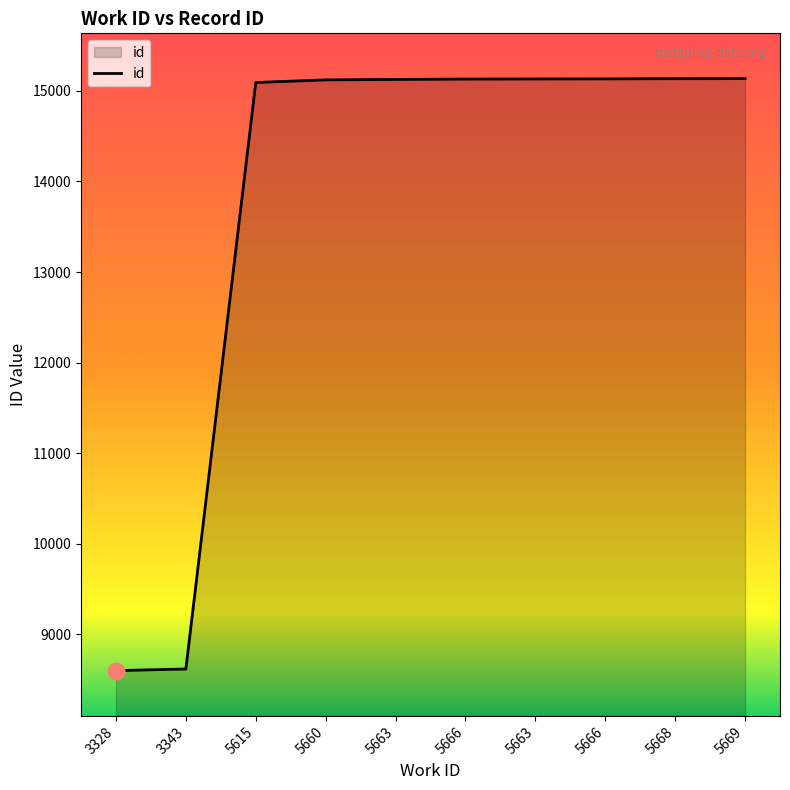

List the labels in order of value, largest first.

5669, 5668, 5666, 5663, 5666, 5663, 5660, 5615, 3343, 3328